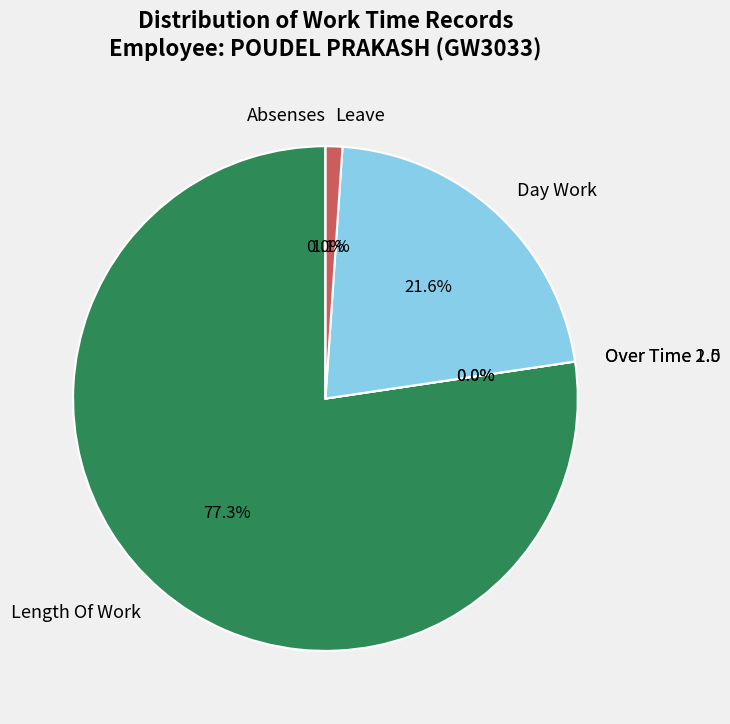

To the nearest percent, what percentage of the pie is Length Of Work?

77%